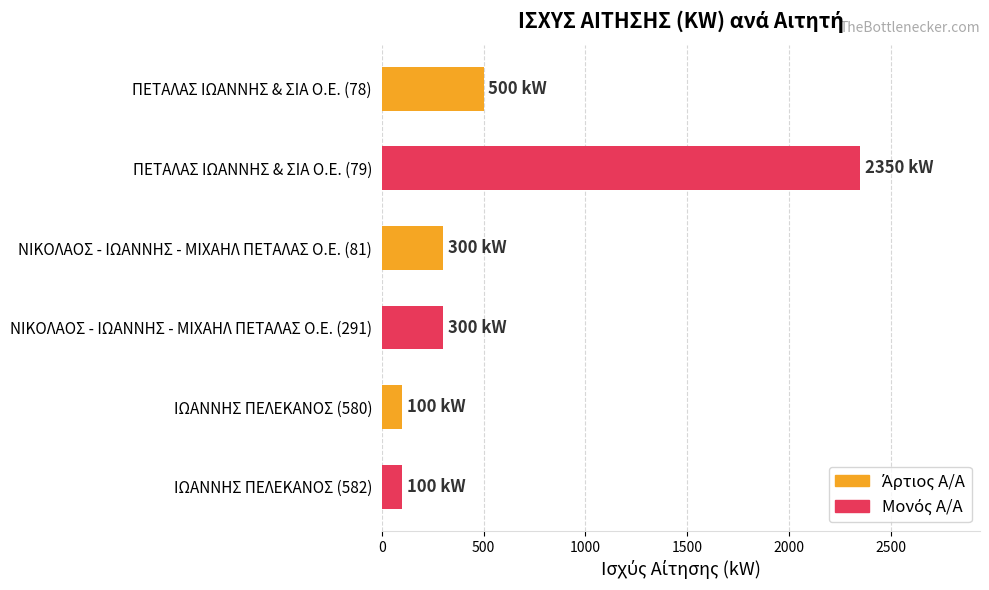

Reading top to bottom, transcribe all the data shown in this chart.

ΠΕΤΑΛΑΣ ΙΩΑΝΝΗΣ & ΣΙΑ Ο.Ε. (78)=500	ΠΕΤΑΛΑΣ ΙΩΑΝΝΗΣ & ΣΙΑ Ο.Ε. (79)=2350	ΝΙΚΟΛΑΟΣ - ΙΩΑΝΝΗΣ - ΜΙΧΑΗΛ ΠΕΤΑΛΑΣ Ο.Ε. (81)=300	ΝΙΚΟΛΑΟΣ - ΙΩΑΝΝΗΣ - ΜΙΧΑΗΛ ΠΕΤΑΛΑΣ Ο.Ε. (291)=300	ΙΩΑΝΝΗΣ ΠΕΛΕΚΑΝΟΣ (580)=100	ΙΩΑΝΝΗΣ ΠΕΛΕΚΑΝΟΣ (582)=100